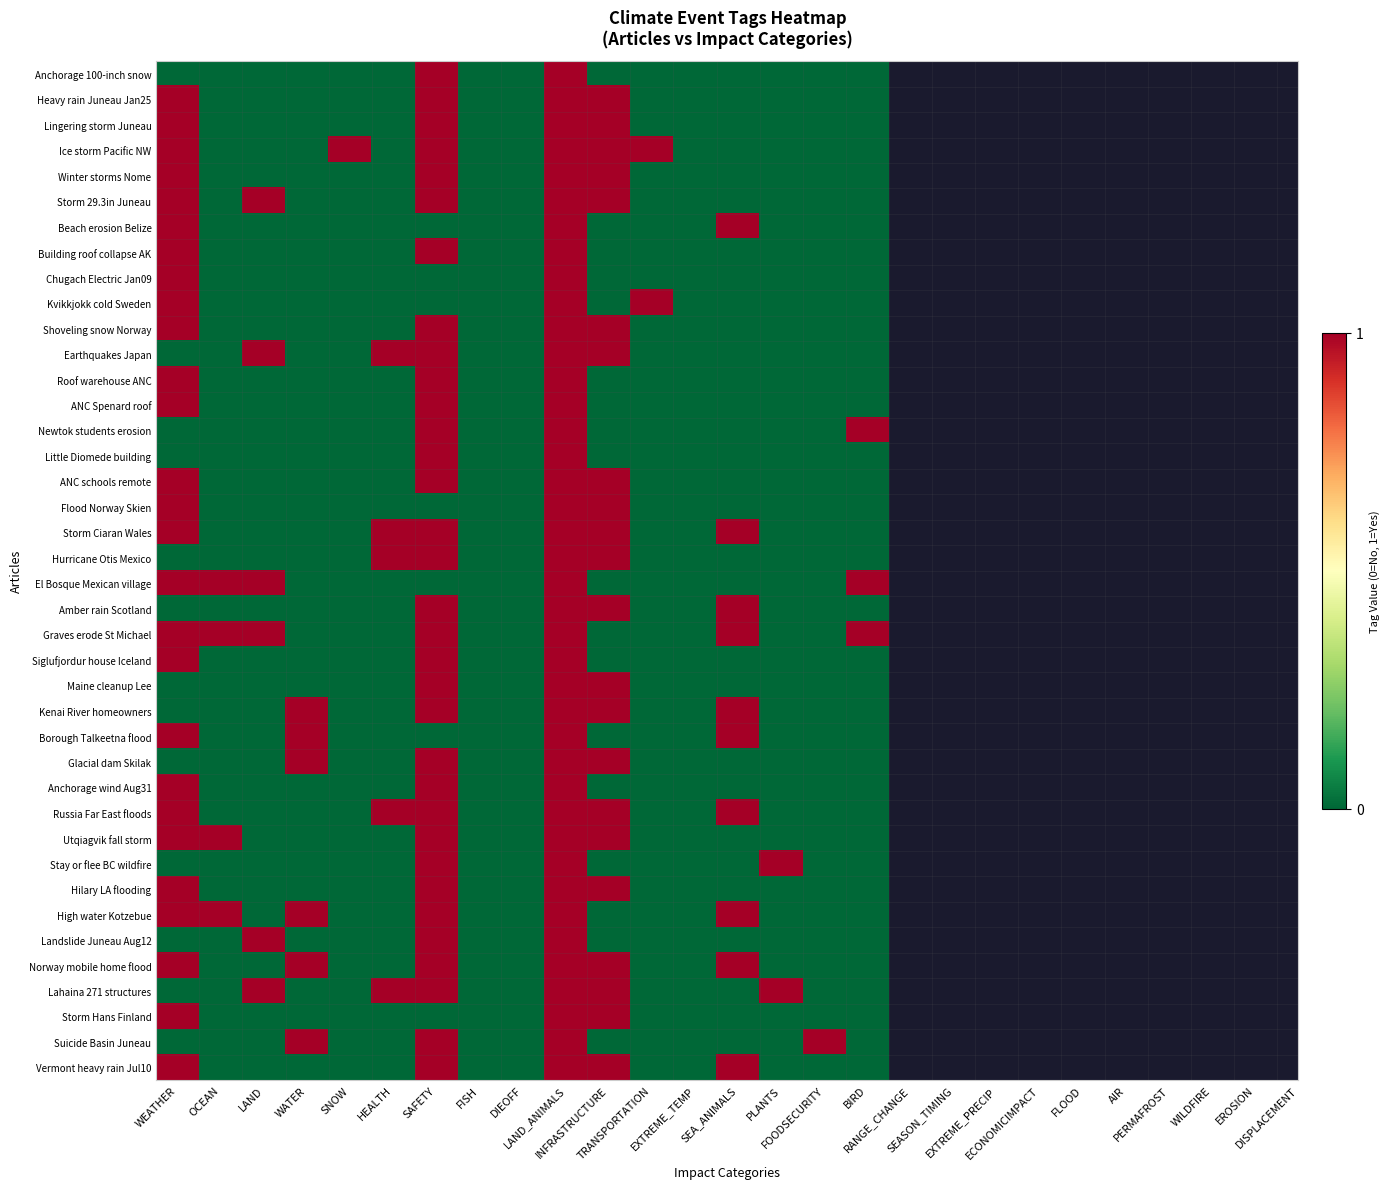

Reading right to left, what are all the values shown in this chart?

Anchorage 100-inch snow: BIRD=0	FOODSECURITY=0	PLANTS=0	SEA_ANIMALS=0	EXTREME_TEMP=0	TRANSPORTATION=0	INFRASTRUCTURE=0	LAND_ANIMALS=1	DIEOFF=0	FISH=0	SAFETY=1	HEALTH=0	SNOW=0	WATER=0	LAND=0	OCEAN=0	WEATHER=0
Heavy rain Juneau Jan25: BIRD=0	FOODSECURITY=0	PLANTS=0	SEA_ANIMALS=0	EXTREME_TEMP=0	TRANSPORTATION=0	INFRASTRUCTURE=1	LAND_ANIMALS=1	DIEOFF=0	FISH=0	SAFETY=1	HEALTH=0	SNOW=0	WATER=0	LAND=0	OCEAN=0	WEATHER=1
Lingering storm Juneau: BIRD=0	FOODSECURITY=0	PLANTS=0	SEA_ANIMALS=0	EXTREME_TEMP=0	TRANSPORTATION=0	INFRASTRUCTURE=1	LAND_ANIMALS=1	DIEOFF=0	FISH=0	SAFETY=1	HEALTH=0	SNOW=0	WATER=0	LAND=0	OCEAN=0	WEATHER=1
Ice storm Pacific NW: BIRD=0	FOODSECURITY=0	PLANTS=0	SEA_ANIMALS=0	EXTREME_TEMP=0	TRANSPORTATION=1	INFRASTRUCTURE=1	LAND_ANIMALS=1	DIEOFF=0	FISH=0	SAFETY=1	HEALTH=0	SNOW=1	WATER=0	LAND=0	OCEAN=0	WEATHER=1
Winter storms Nome: BIRD=0	FOODSECURITY=0	PLANTS=0	SEA_ANIMALS=0	EXTREME_TEMP=0	TRANSPORTATION=0	INFRASTRUCTURE=1	LAND_ANIMALS=1	DIEOFF=0	FISH=0	SAFETY=1	HEALTH=0	SNOW=0	WATER=0	LAND=0	OCEAN=0	WEATHER=1
Storm 29.3in Juneau: BIRD=0	FOODSECURITY=0	PLANTS=0	SEA_ANIMALS=0	EXTREME_TEMP=0	TRANSPORTATION=0	INFRASTRUCTURE=1	LAND_ANIMALS=1	DIEOFF=0	FISH=0	SAFETY=1	HEALTH=0	SNOW=0	WATER=0	LAND=1	OCEAN=0	WEATHER=1
Beach erosion Belize: BIRD=0	FOODSECURITY=0	PLANTS=0	SEA_ANIMALS=1	EXTREME_TEMP=0	TRANSPORTATION=0	INFRASTRUCTURE=0	LAND_ANIMALS=1	DIEOFF=0	FISH=0	SAFETY=0	HEALTH=0	SNOW=0	WATER=0	LAND=0	OCEAN=0	WEATHER=1
Building roof collapse AK: BIRD=0	FOODSECURITY=0	PLANTS=0	SEA_ANIMALS=0	EXTREME_TEMP=0	TRANSPORTATION=0	INFRASTRUCTURE=0	LAND_ANIMALS=1	DIEOFF=0	FISH=0	SAFETY=1	HEALTH=0	SNOW=0	WATER=0	LAND=0	OCEAN=0	WEATHER=1
Chugach Electric Jan09: BIRD=0	FOODSECURITY=0	PLANTS=0	SEA_ANIMALS=0	EXTREME_TEMP=0	TRANSPORTATION=0	INFRASTRUCTURE=0	LAND_ANIMALS=1	DIEOFF=0	FISH=0	SAFETY=0	HEALTH=0	SNOW=0	WATER=0	LAND=0	OCEAN=0	WEATHER=1
Kvikkjokk cold Sweden: BIRD=0	FOODSECURITY=0	PLANTS=0	SEA_ANIMALS=0	EXTREME_TEMP=0	TRANSPORTATION=1	INFRASTRUCTURE=0	LAND_ANIMALS=1	DIEOFF=0	FISH=0	SAFETY=0	HEALTH=0	SNOW=0	WATER=0	LAND=0	OCEAN=0	WEATHER=1
Shoveling snow Norway: BIRD=0	FOODSECURITY=0	PLANTS=0	SEA_ANIMALS=0	EXTREME_TEMP=0	TRANSPORTATION=0	INFRASTRUCTURE=1	LAND_ANIMALS=1	DIEOFF=0	FISH=0	SAFETY=1	HEALTH=0	SNOW=0	WATER=0	LAND=0	OCEAN=0	WEATHER=1
Earthquakes Japan: BIRD=0	FOODSECURITY=0	PLANTS=0	SEA_ANIMALS=0	EXTREME_TEMP=0	TRANSPORTATION=0	INFRASTRUCTURE=1	LAND_ANIMALS=1	DIEOFF=0	FISH=0	SAFETY=1	HEALTH=1	SNOW=0	WATER=0	LAND=1	OCEAN=0	WEATHER=0
Roof warehouse ANC: BIRD=0	FOODSECURITY=0	PLANTS=0	SEA_ANIMALS=0	EXTREME_TEMP=0	TRANSPORTATION=0	INFRASTRUCTURE=0	LAND_ANIMALS=1	DIEOFF=0	FISH=0	SAFETY=1	HEALTH=0	SNOW=0	WATER=0	LAND=0	OCEAN=0	WEATHER=1
ANC Spenard roof: BIRD=0	FOODSECURITY=0	PLANTS=0	SEA_ANIMALS=0	EXTREME_TEMP=0	TRANSPORTATION=0	INFRASTRUCTURE=0	LAND_ANIMALS=1	DIEOFF=0	FISH=0	SAFETY=1	HEALTH=0	SNOW=0	WATER=0	LAND=0	OCEAN=0	WEATHER=1
Newtok students erosion: BIRD=1	FOODSECURITY=0	PLANTS=0	SEA_ANIMALS=0	EXTREME_TEMP=0	TRANSPORTATION=0	INFRASTRUCTURE=0	LAND_ANIMALS=1	DIEOFF=0	FISH=0	SAFETY=1	HEALTH=0	SNOW=0	WATER=0	LAND=0	OCEAN=0	WEATHER=0
Little Diomede building: BIRD=0	FOODSECURITY=0	PLANTS=0	SEA_ANIMALS=0	EXTREME_TEMP=0	TRANSPORTATION=0	INFRASTRUCTURE=0	LAND_ANIMALS=1	DIEOFF=0	FISH=0	SAFETY=1	HEALTH=0	SNOW=0	WATER=0	LAND=0	OCEAN=0	WEATHER=0
ANC schools remote: BIRD=0	FOODSECURITY=0	PLANTS=0	SEA_ANIMALS=0	EXTREME_TEMP=0	TRANSPORTATION=0	INFRASTRUCTURE=1	LAND_ANIMALS=1	DIEOFF=0	FISH=0	SAFETY=1	HEALTH=0	SNOW=0	WATER=0	LAND=0	OCEAN=0	WEATHER=1
Flood Norway Skien: BIRD=0	FOODSECURITY=0	PLANTS=0	SEA_ANIMALS=0	EXTREME_TEMP=0	TRANSPORTATION=0	INFRASTRUCTURE=1	LAND_ANIMALS=1	DIEOFF=0	FISH=0	SAFETY=0	HEALTH=0	SNOW=0	WATER=0	LAND=0	OCEAN=0	WEATHER=1
Storm Ciaran Wales: BIRD=0	FOODSECURITY=0	PLANTS=0	SEA_ANIMALS=1	EXTREME_TEMP=0	TRANSPORTATION=0	INFRASTRUCTURE=1	LAND_ANIMALS=1	DIEOFF=0	FISH=0	SAFETY=1	HEALTH=1	SNOW=0	WATER=0	LAND=0	OCEAN=0	WEATHER=1
Hurricane Otis Mexico: BIRD=0	FOODSECURITY=0	PLANTS=0	SEA_ANIMALS=0	EXTREME_TEMP=0	TRANSPORTATION=0	INFRASTRUCTURE=1	LAND_ANIMALS=1	DIEOFF=0	FISH=0	SAFETY=1	HEALTH=1	SNOW=0	WATER=0	LAND=0	OCEAN=0	WEATHER=0
El Bosque Mexican village: BIRD=1	FOODSECURITY=0	PLANTS=0	SEA_ANIMALS=0	EXTREME_TEMP=0	TRANSPORTATION=0	INFRASTRUCTURE=0	LAND_ANIMALS=1	DIEOFF=0	FISH=0	SAFETY=0	HEALTH=0	SNOW=0	WATER=0	LAND=1	OCEAN=1	WEATHER=1
Amber rain Scotland: BIRD=0	FOODSECURITY=0	PLANTS=0	SEA_ANIMALS=1	EXTREME_TEMP=0	TRANSPORTATION=0	INFRASTRUCTURE=1	LAND_ANIMALS=1	DIEOFF=0	FISH=0	SAFETY=1	HEALTH=0	SNOW=0	WATER=0	LAND=0	OCEAN=0	WEATHER=0
Graves erode St Michael: BIRD=1	FOODSECURITY=0	PLANTS=0	SEA_ANIMALS=1	EXTREME_TEMP=0	TRANSPORTATION=0	INFRASTRUCTURE=0	LAND_ANIMALS=1	DIEOFF=0	FISH=0	SAFETY=1	HEALTH=0	SNOW=0	WATER=0	LAND=1	OCEAN=1	WEATHER=1
Siglufjordur house Iceland: BIRD=0	FOODSECURITY=0	PLANTS=0	SEA_ANIMALS=0	EXTREME_TEMP=0	TRANSPORTATION=0	INFRASTRUCTURE=0	LAND_ANIMALS=1	DIEOFF=0	FISH=0	SAFETY=1	HEALTH=0	SNOW=0	WATER=0	LAND=0	OCEAN=0	WEATHER=1
Maine cleanup Lee: BIRD=0	FOODSECURITY=0	PLANTS=0	SEA_ANIMALS=0	EXTREME_TEMP=0	TRANSPORTATION=0	INFRASTRUCTURE=1	LAND_ANIMALS=1	DIEOFF=0	FISH=0	SAFETY=1	HEALTH=0	SNOW=0	WATER=0	LAND=0	OCEAN=0	WEATHER=0
Kenai River homeowners: BIRD=0	FOODSECURITY=0	PLANTS=0	SEA_ANIMALS=1	EXTREME_TEMP=0	TRANSPORTATION=0	INFRASTRUCTURE=1	LAND_ANIMALS=1	DIEOFF=0	FISH=0	SAFETY=1	HEALTH=0	SNOW=0	WATER=1	LAND=0	OCEAN=0	WEATHER=0
Borough Talkeetna flood: BIRD=0	FOODSECURITY=0	PLANTS=0	SEA_ANIMALS=1	EXTREME_TEMP=0	TRANSPORTATION=0	INFRASTRUCTURE=0	LAND_ANIMALS=1	DIEOFF=0	FISH=0	SAFETY=0	HEALTH=0	SNOW=0	WATER=1	LAND=0	OCEAN=0	WEATHER=1
Glacial dam Skilak: BIRD=0	FOODSECURITY=0	PLANTS=0	SEA_ANIMALS=0	EXTREME_TEMP=0	TRANSPORTATION=0	INFRASTRUCTURE=1	LAND_ANIMALS=1	DIEOFF=0	FISH=0	SAFETY=1	HEALTH=0	SNOW=0	WATER=1	LAND=0	OCEAN=0	WEATHER=0
Anchorage wind Aug31: BIRD=0	FOODSECURITY=0	PLANTS=0	SEA_ANIMALS=0	EXTREME_TEMP=0	TRANSPORTATION=0	INFRASTRUCTURE=0	LAND_ANIMALS=1	DIEOFF=0	FISH=0	SAFETY=1	HEALTH=0	SNOW=0	WATER=0	LAND=0	OCEAN=0	WEATHER=1
Russia Far East floods: BIRD=0	FOODSECURITY=0	PLANTS=0	SEA_ANIMALS=1	EXTREME_TEMP=0	TRANSPORTATION=0	INFRASTRUCTURE=1	LAND_ANIMALS=1	DIEOFF=0	FISH=0	SAFETY=1	HEALTH=1	SNOW=0	WATER=0	LAND=0	OCEAN=0	WEATHER=1
Utqiagvik fall storm: BIRD=0	FOODSECURITY=0	PLANTS=0	SEA_ANIMALS=0	EXTREME_TEMP=0	TRANSPORTATION=0	INFRASTRUCTURE=1	LAND_ANIMALS=1	DIEOFF=0	FISH=0	SAFETY=1	HEALTH=0	SNOW=0	WATER=0	LAND=0	OCEAN=1	WEATHER=1
Stay or flee BC wildfire: BIRD=0	FOODSECURITY=0	PLANTS=1	SEA_ANIMALS=0	EXTREME_TEMP=0	TRANSPORTATION=0	INFRASTRUCTURE=0	LAND_ANIMALS=1	DIEOFF=0	FISH=0	SAFETY=1	HEALTH=0	SNOW=0	WATER=0	LAND=0	OCEAN=0	WEATHER=0
Hilary LA flooding: BIRD=0	FOODSECURITY=0	PLANTS=0	SEA_ANIMALS=0	EXTREME_TEMP=0	TRANSPORTATION=0	INFRASTRUCTURE=1	LAND_ANIMALS=1	DIEOFF=0	FISH=0	SAFETY=1	HEALTH=0	SNOW=0	WATER=0	LAND=0	OCEAN=0	WEATHER=1
High water Kotzebue: BIRD=0	FOODSECURITY=0	PLANTS=0	SEA_ANIMALS=1	EXTREME_TEMP=0	TRANSPORTATION=0	INFRASTRUCTURE=0	LAND_ANIMALS=1	DIEOFF=0	FISH=0	SAFETY=1	HEALTH=0	SNOW=0	WATER=1	LAND=0	OCEAN=1	WEATHER=1
Landslide Juneau Aug12: BIRD=0	FOODSECURITY=0	PLANTS=0	SEA_ANIMALS=0	EXTREME_TEMP=0	TRANSPORTATION=0	INFRASTRUCTURE=0	LAND_ANIMALS=1	DIEOFF=0	FISH=0	SAFETY=1	HEALTH=0	SNOW=0	WATER=0	LAND=1	OCEAN=0	WEATHER=0
Norway mobile home flood: BIRD=0	FOODSECURITY=0	PLANTS=0	SEA_ANIMALS=1	EXTREME_TEMP=0	TRANSPORTATION=0	INFRASTRUCTURE=1	LAND_ANIMALS=1	DIEOFF=0	FISH=0	SAFETY=1	HEALTH=0	SNOW=0	WATER=1	LAND=0	OCEAN=0	WEATHER=1
Lahaina 271 structures: BIRD=0	FOODSECURITY=0	PLANTS=1	SEA_ANIMALS=0	EXTREME_TEMP=0	TRANSPORTATION=0	INFRASTRUCTURE=1	LAND_ANIMALS=1	DIEOFF=0	FISH=0	SAFETY=1	HEALTH=1	SNOW=0	WATER=0	LAND=1	OCEAN=0	WEATHER=0
Storm Hans Finland: BIRD=0	FOODSECURITY=0	PLANTS=0	SEA_ANIMALS=0	EXTREME_TEMP=0	TRANSPORTATION=0	INFRASTRUCTURE=1	LAND_ANIMALS=1	DIEOFF=0	FISH=0	SAFETY=0	HEALTH=0	SNOW=0	WATER=0	LAND=0	OCEAN=0	WEATHER=1
Suicide Basin Juneau: BIRD=0	FOODSECURITY=1	PLANTS=0	SEA_ANIMALS=0	EXTREME_TEMP=0	TRANSPORTATION=0	INFRASTRUCTURE=0	LAND_ANIMALS=1	DIEOFF=0	FISH=0	SAFETY=1	HEALTH=0	SNOW=0	WATER=1	LAND=0	OCEAN=0	WEATHER=0
Vermont heavy rain Jul10: BIRD=0	FOODSECURITY=0	PLANTS=0	SEA_ANIMALS=1	EXTREME_TEMP=0	TRANSPORTATION=0	INFRASTRUCTURE=1	LAND_ANIMALS=1	DIEOFF=0	FISH=0	SAFETY=1	HEALTH=0	SNOW=0	WATER=0	LAND=0	OCEAN=0	WEATHER=1